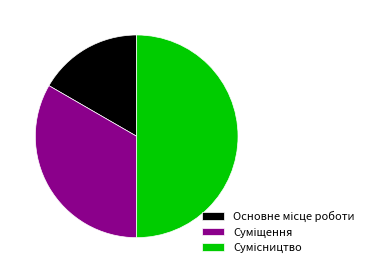

Is there a majority slice in this chart?

No